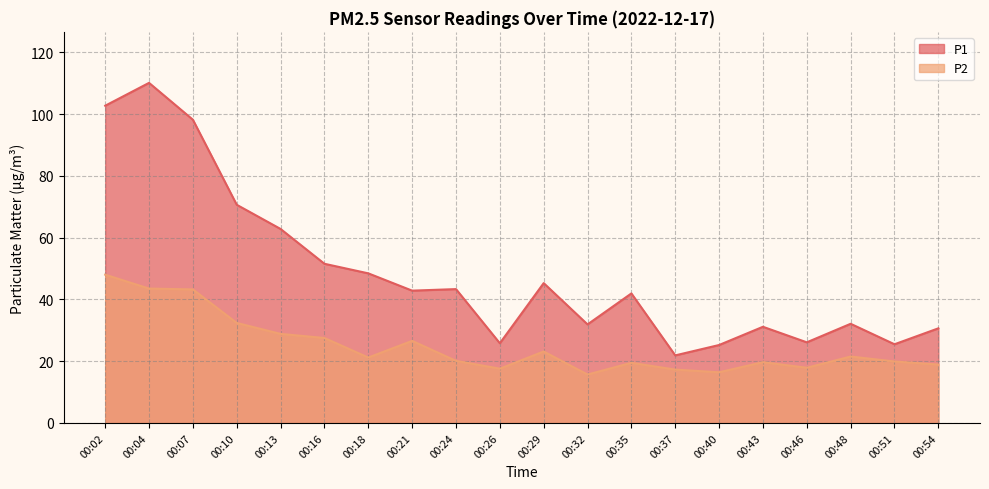

The P2 series shows 12.0 at 00:10. True or false?

False